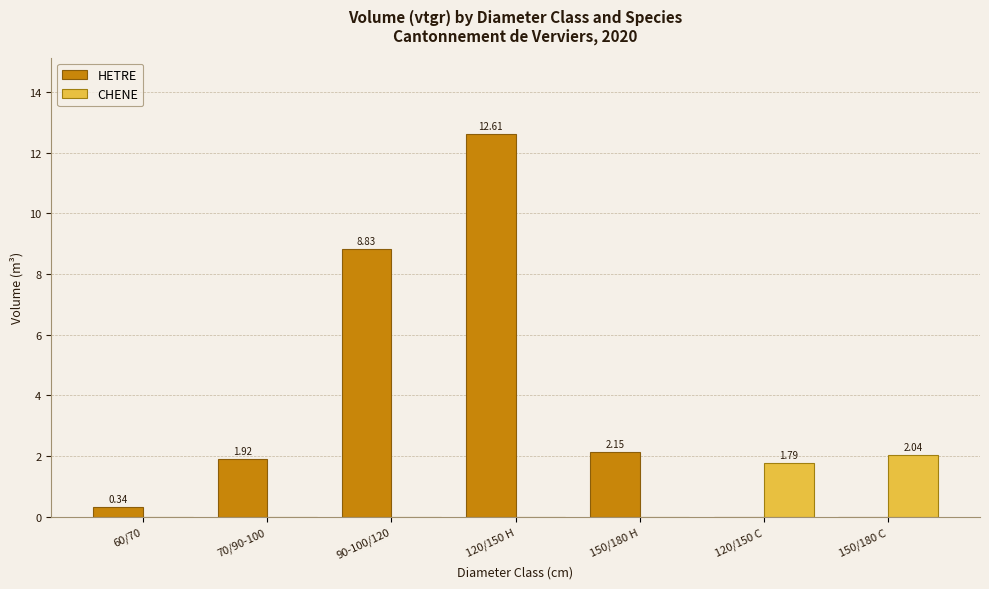

Is it true that HETRE equals 0.9 at 70/90-100?

False